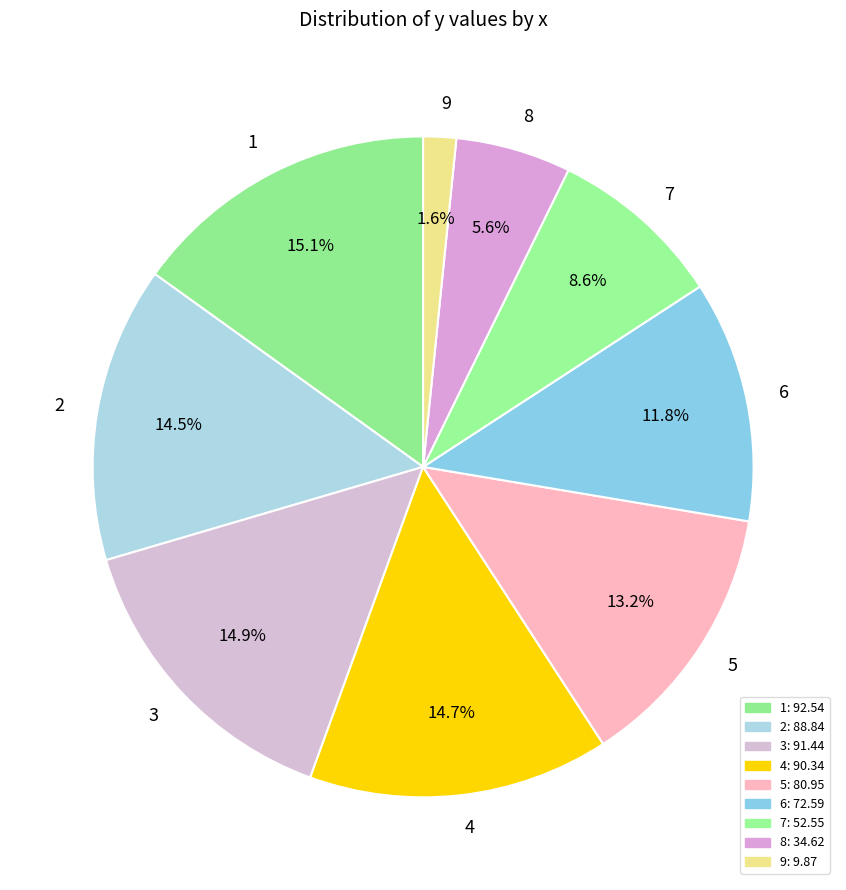

Approximately how many times larger is the value at 8 compared to 7?

0.7